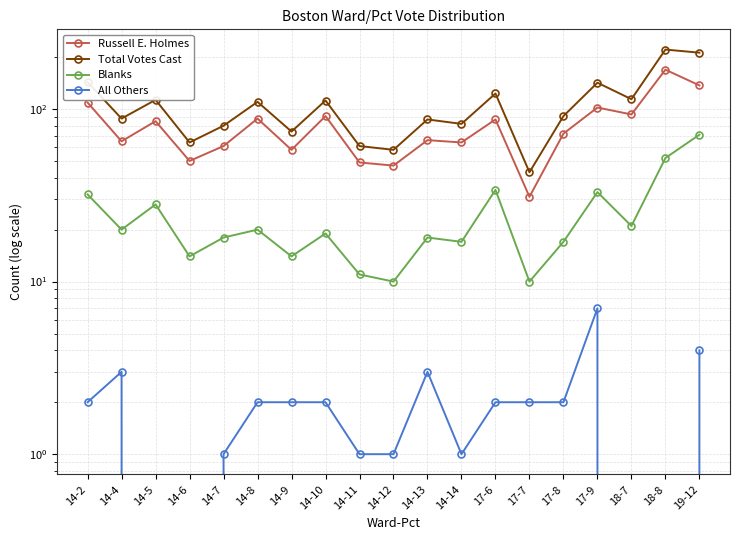

True or false: All Others and Total Votes Cast cross at least once.

False